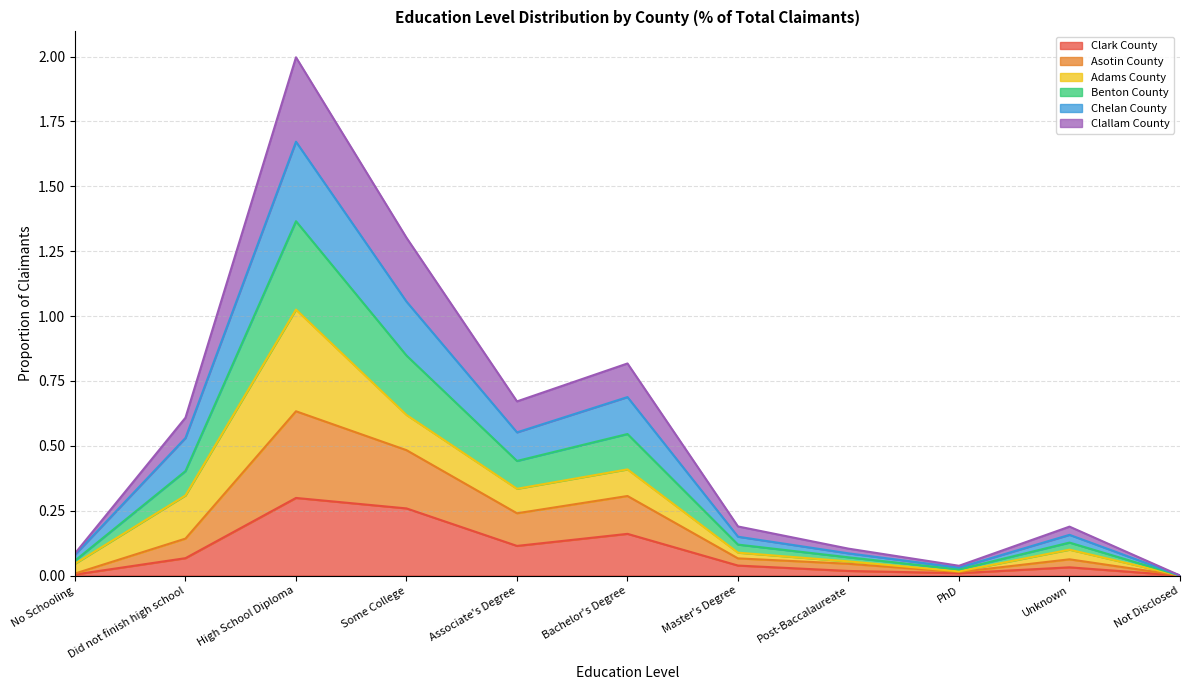

What is the total value across all series at High School Diploma?

2.0